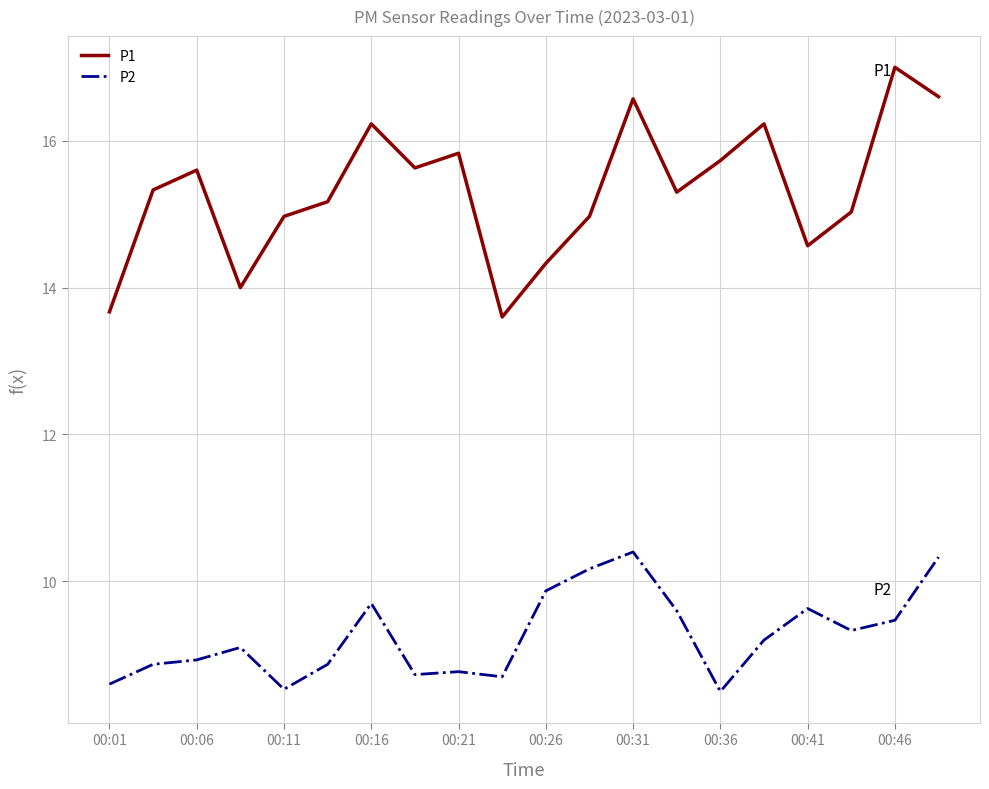

Which series has the largest range (max minus min)?

P1